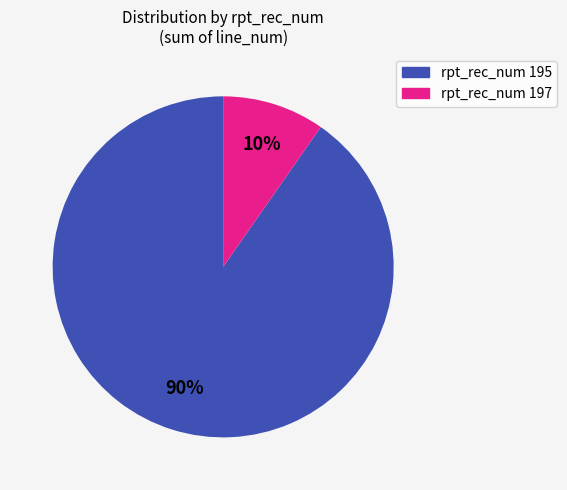

To the nearest percent, what is the average slice percentage?

50%